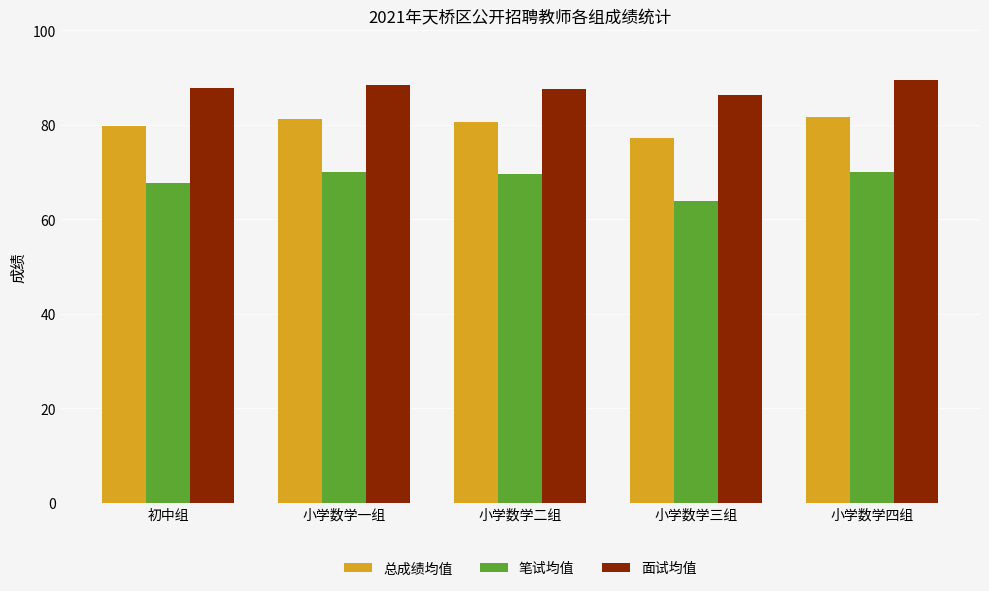

What is the highest value of the 总成绩均值 series?

81.8